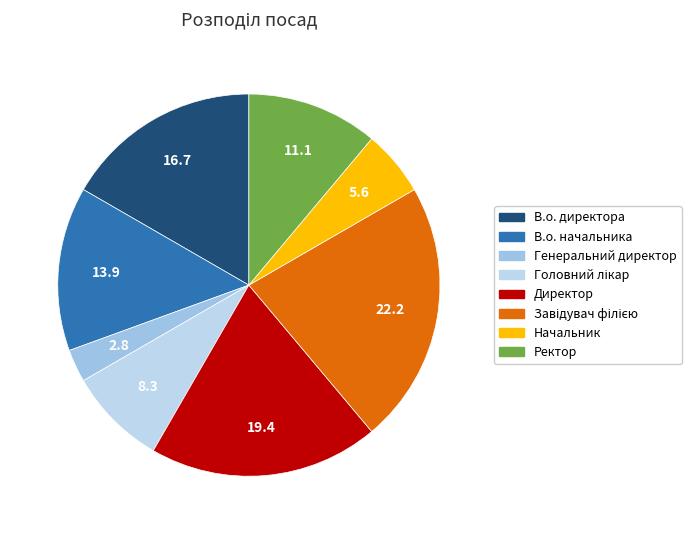

What is the largest slice in the pie chart?

Завідувач філією